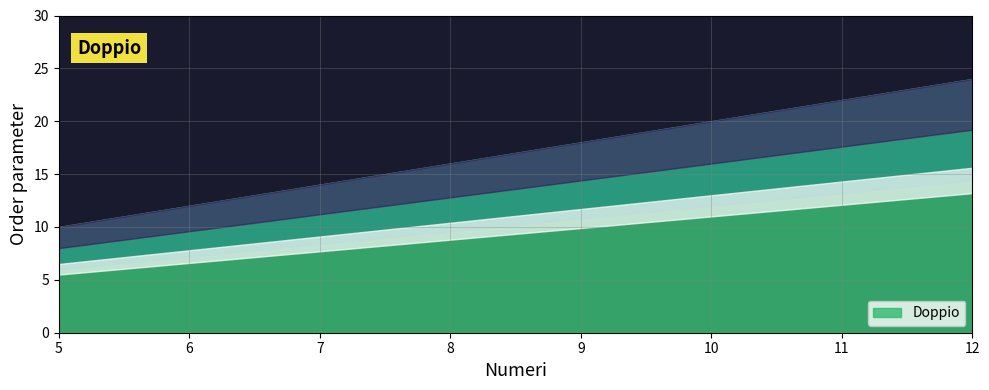

Does the chart display data point markers on the line(s)?

No